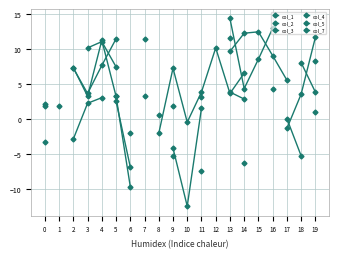

Between 4 and 10, which series saw the biggest shift?

col_4